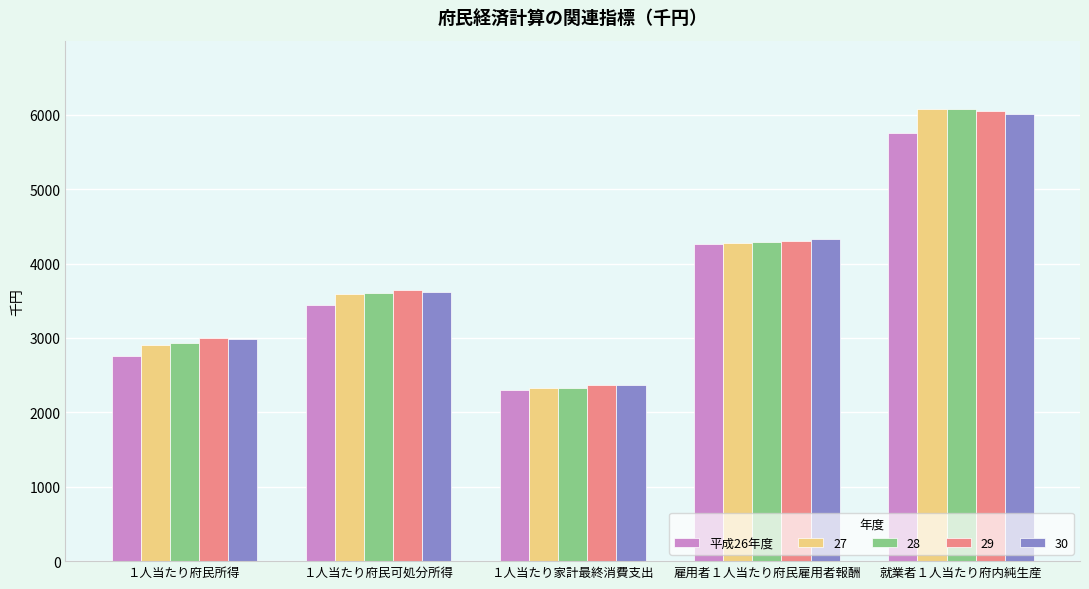

What is the average value of the 27 series?

3836